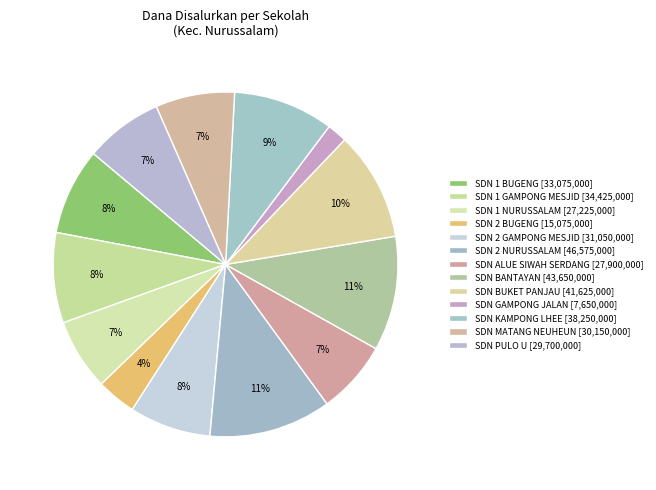

How many segments does this pie chart have?

13